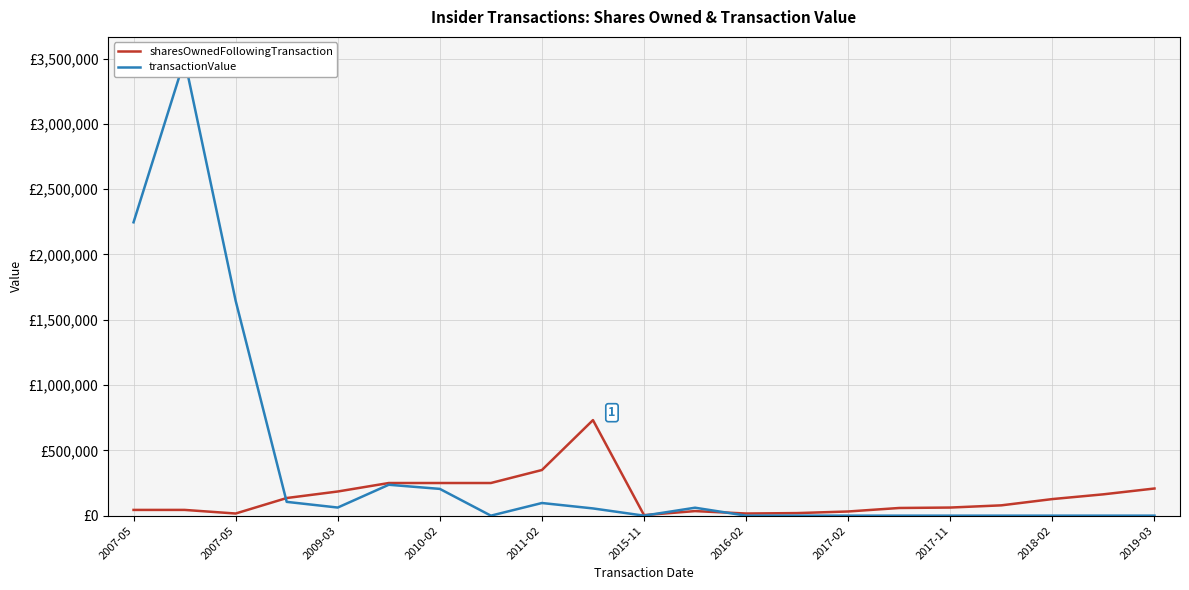

What are all the series names shown in the legend?

sharesOwnedFollowingTransaction, transactionValue